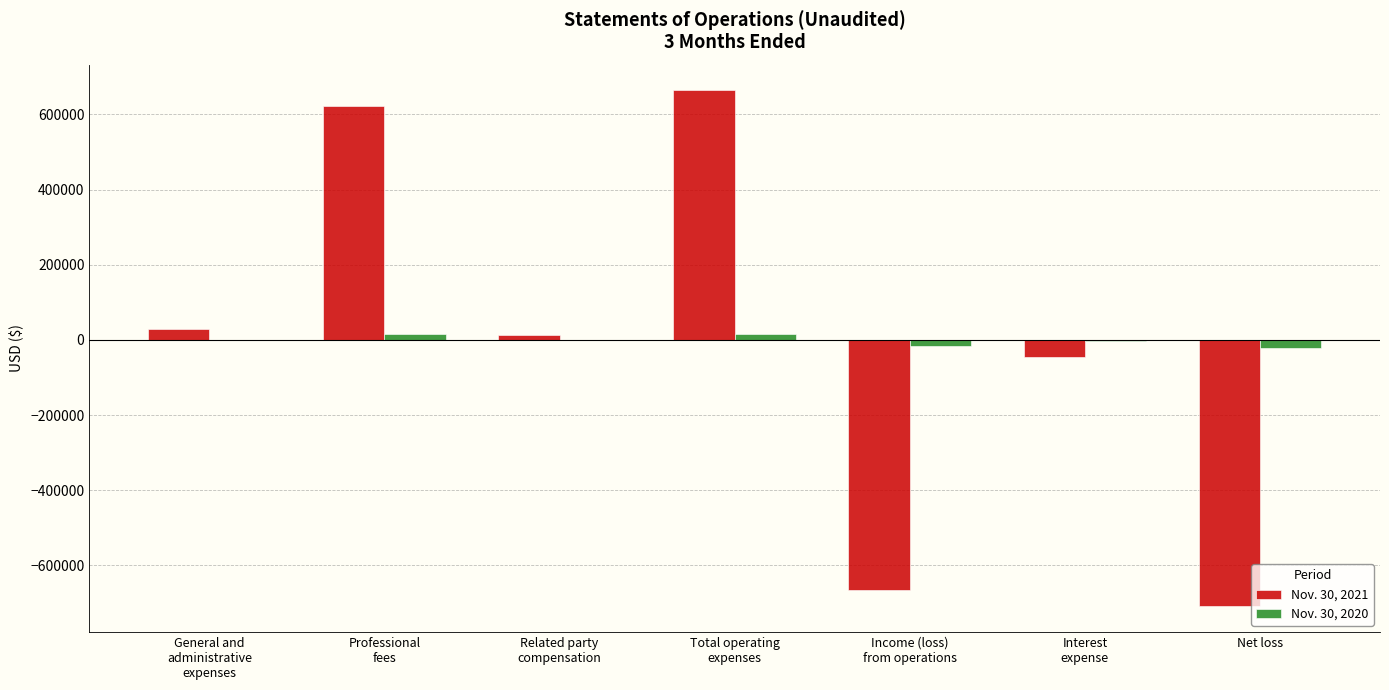

What is the sum of all Nov. 30, 2021 values?

-89426